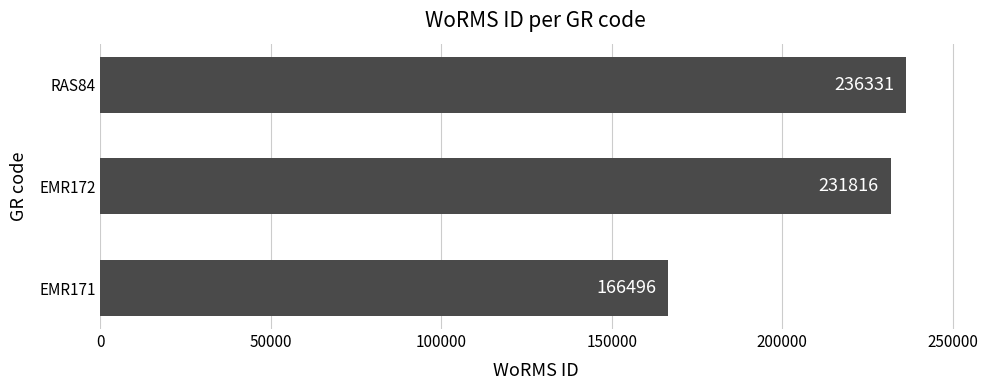

List the labels in order of value, smallest first.

EMR171, EMR172, RAS84